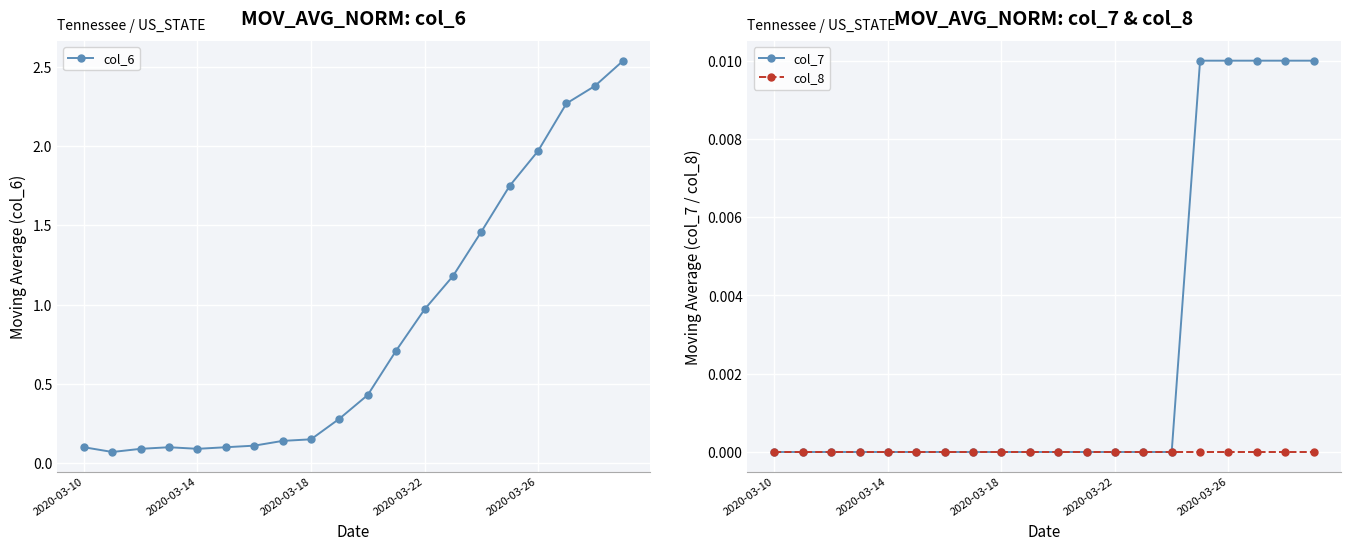

True or false: col_8 and col_7 intersect in this chart.

False